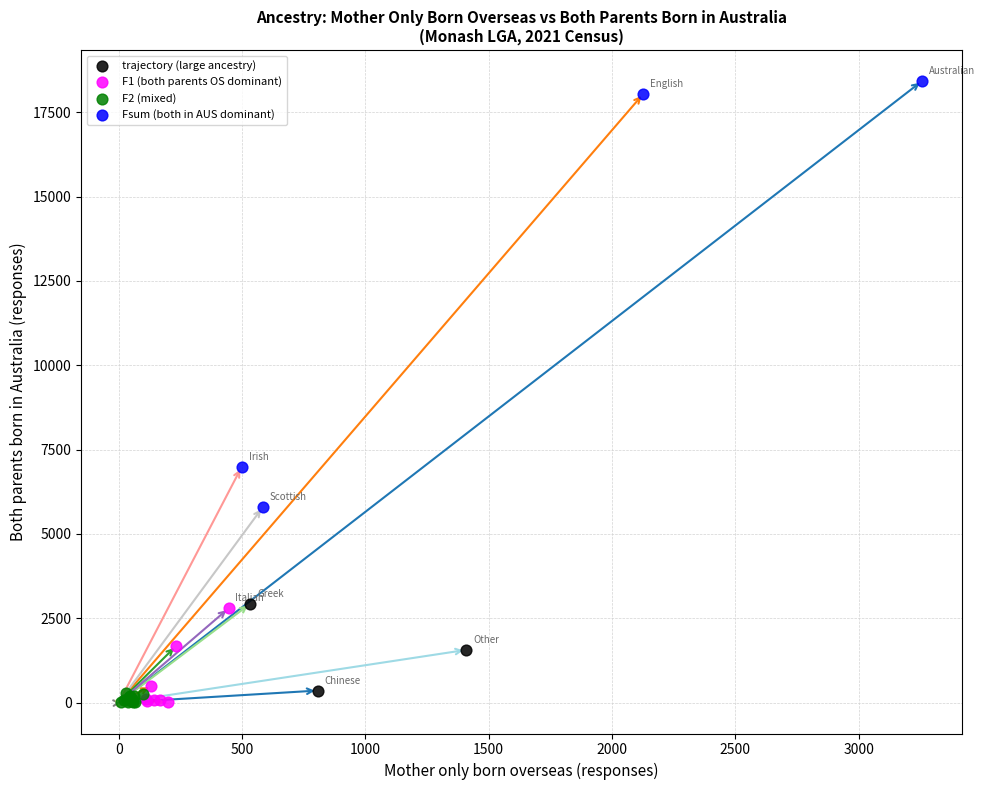

What are all the series names shown in the legend?

trajectory (large ancestry), F1 (both parents OS dominant), F2 (mixed), Fsum (both in AUS dominant)